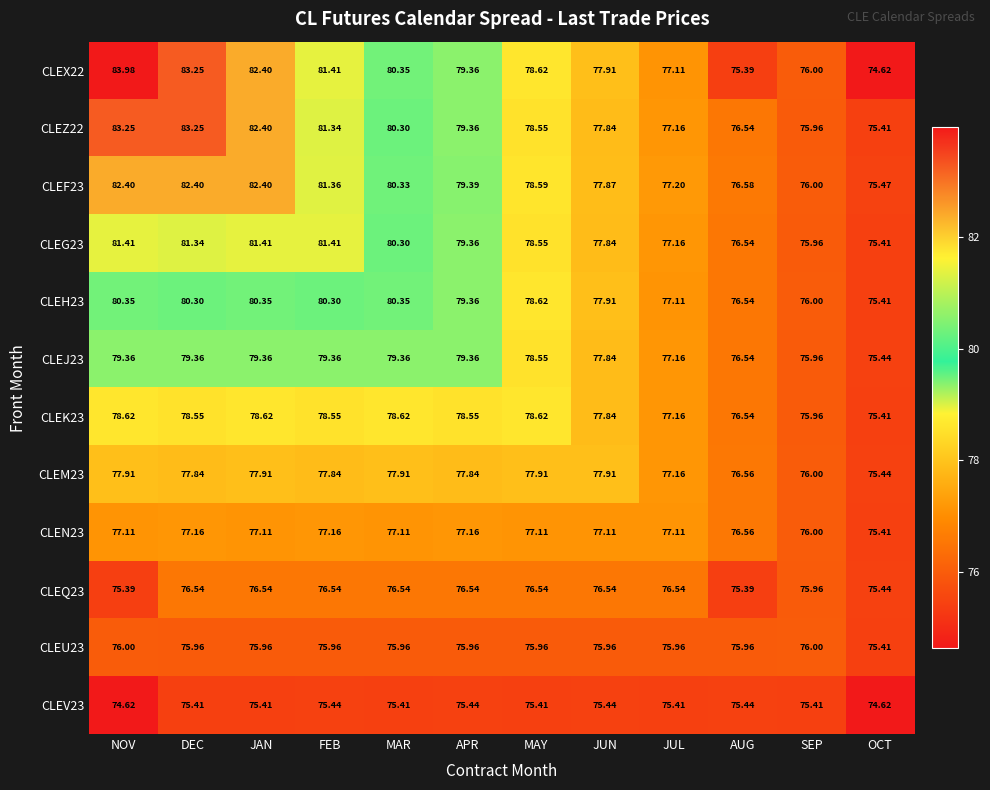

Is the value of CLEG23 at MAY greater than the value of CLEV23 at APR?

Yes